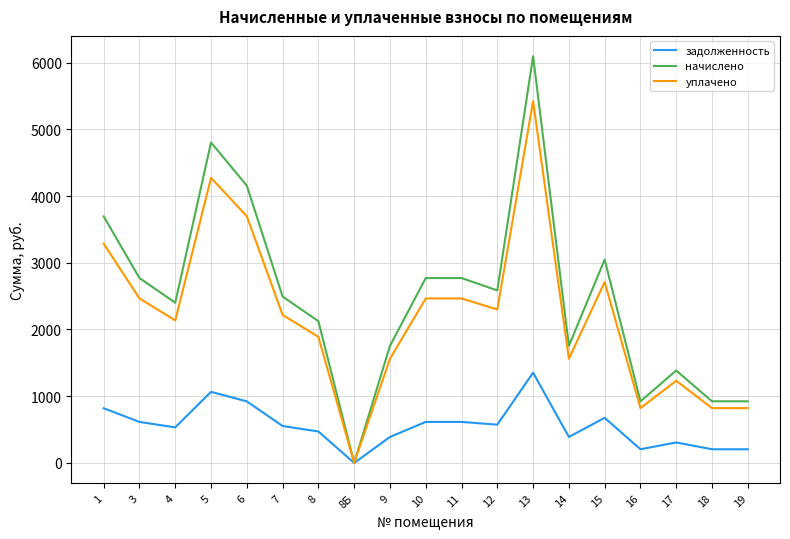

At which label does уплачено reach its minimum?

8Б